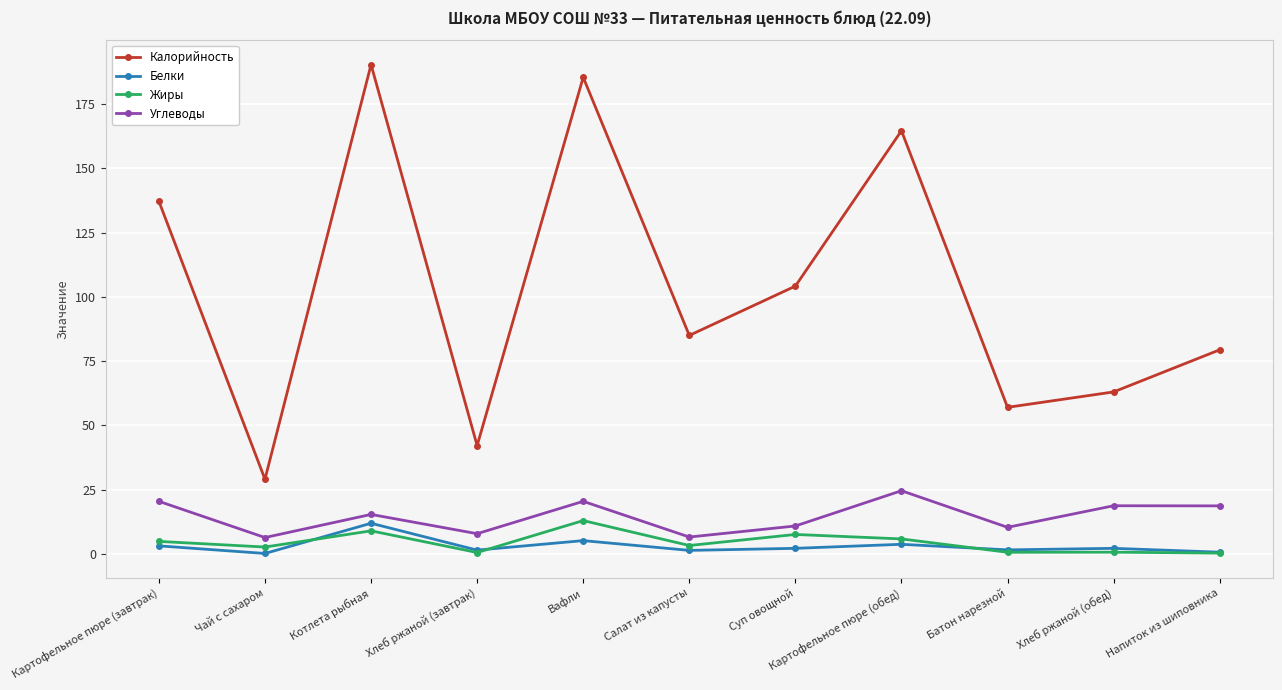

True or false: Калорийность and Жиры cross at least once.

False